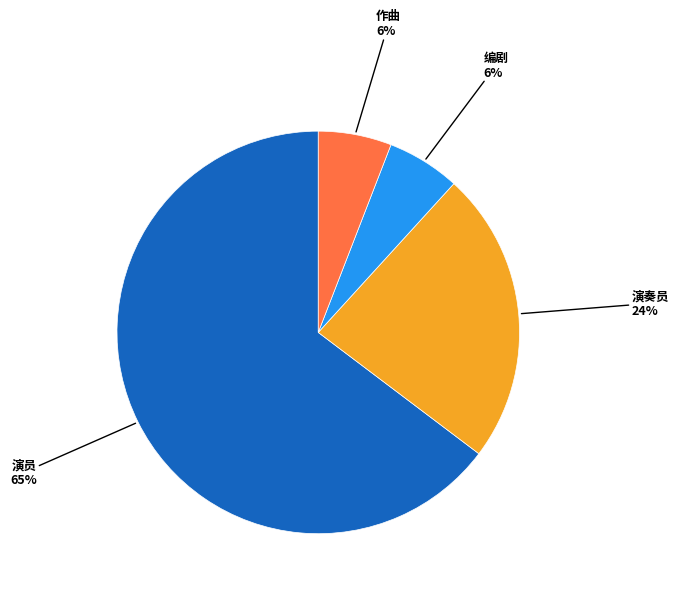

What percentage is the 演奏员 slice, to the nearest percent?

24%